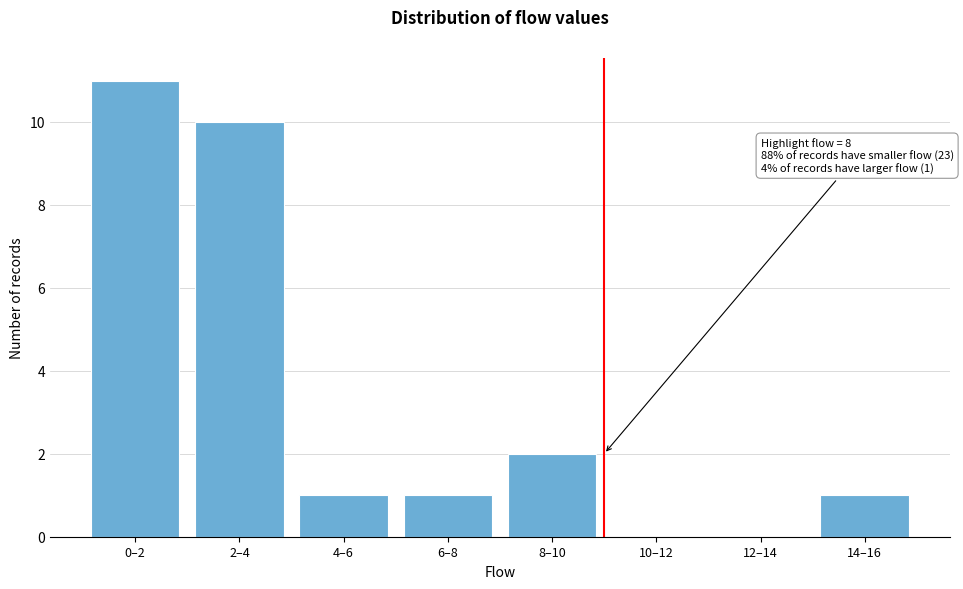

Reading left to right, extract all data points from this chart.

0–2=11	2–4=10	4–6=1	6–8=1	8–10=2	10–12=0	12–14=0	14–16=1